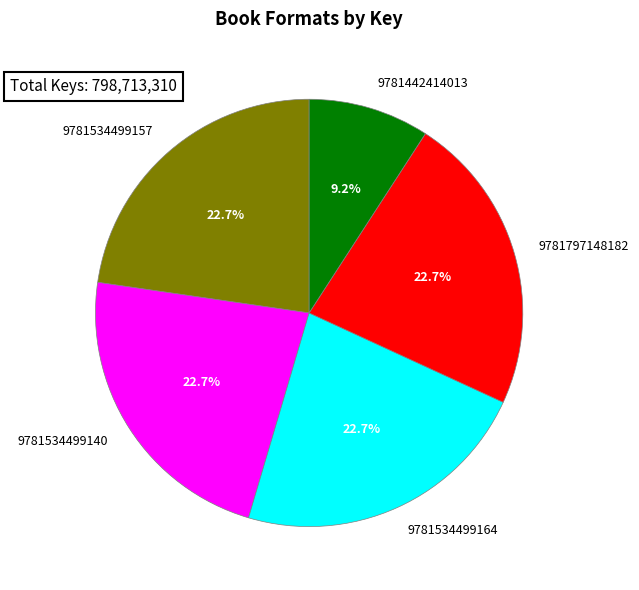

How many slices are in this pie chart?

5